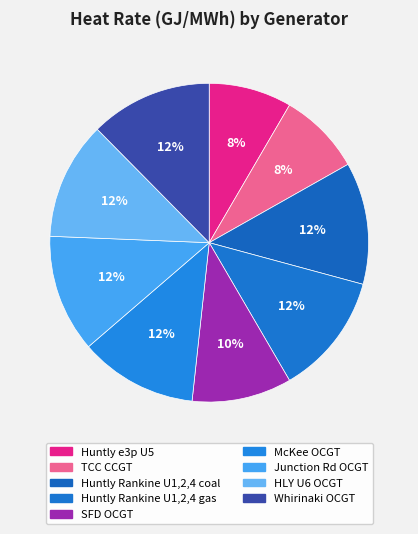

Is Huntly Rankine U1,2,4 coal the majority of the pie?

No